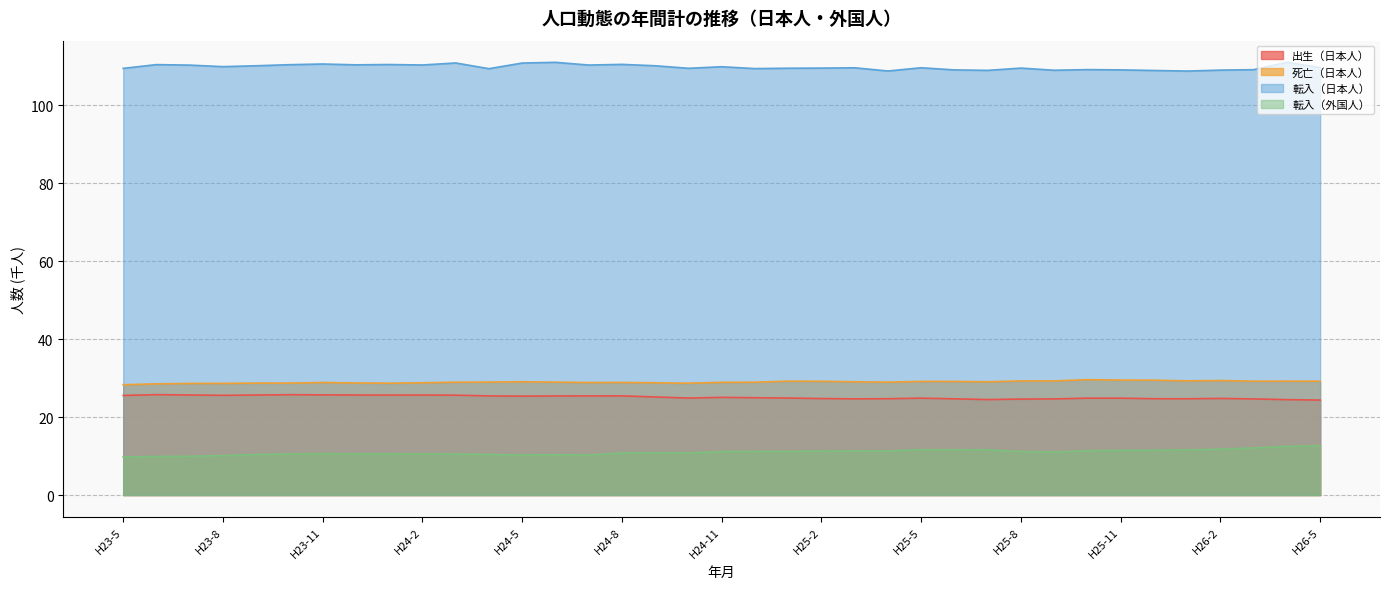

What is the difference between the 出生（日本人） values at H25-10 and H24-2?

0.8